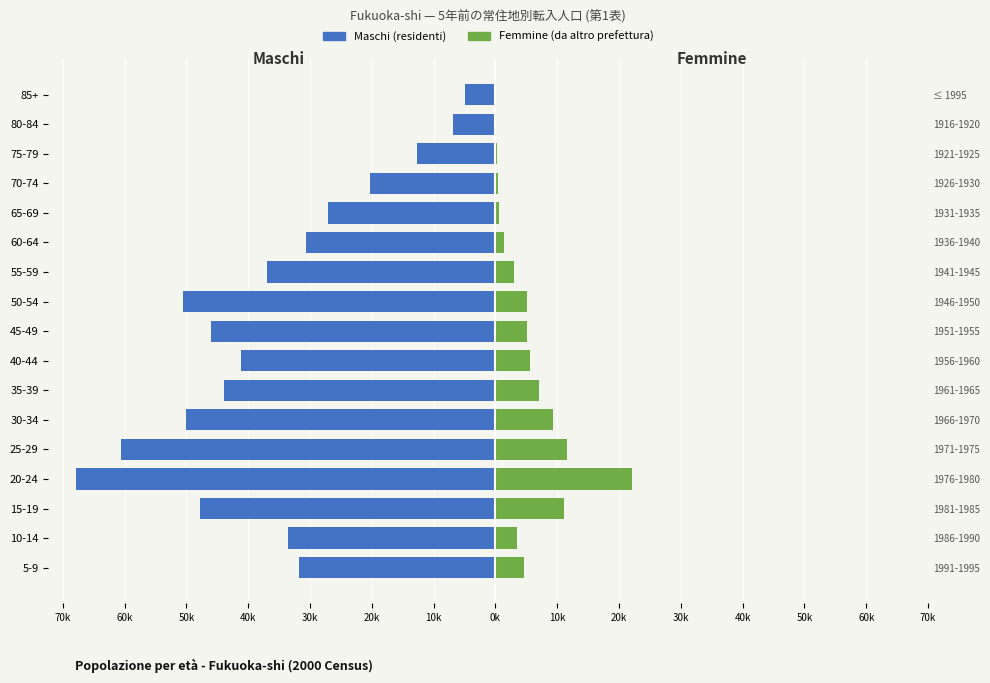

What is the total value across all series at 20k?

-40754